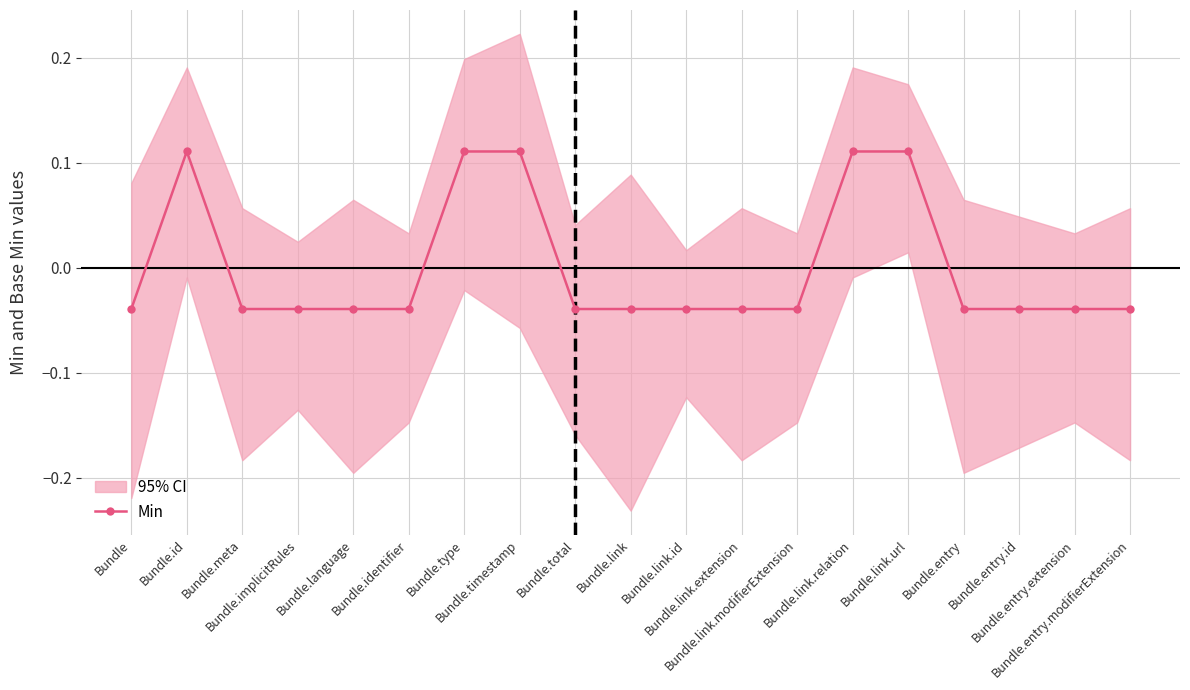

Where is the data nearest to the value 0?

Bundle